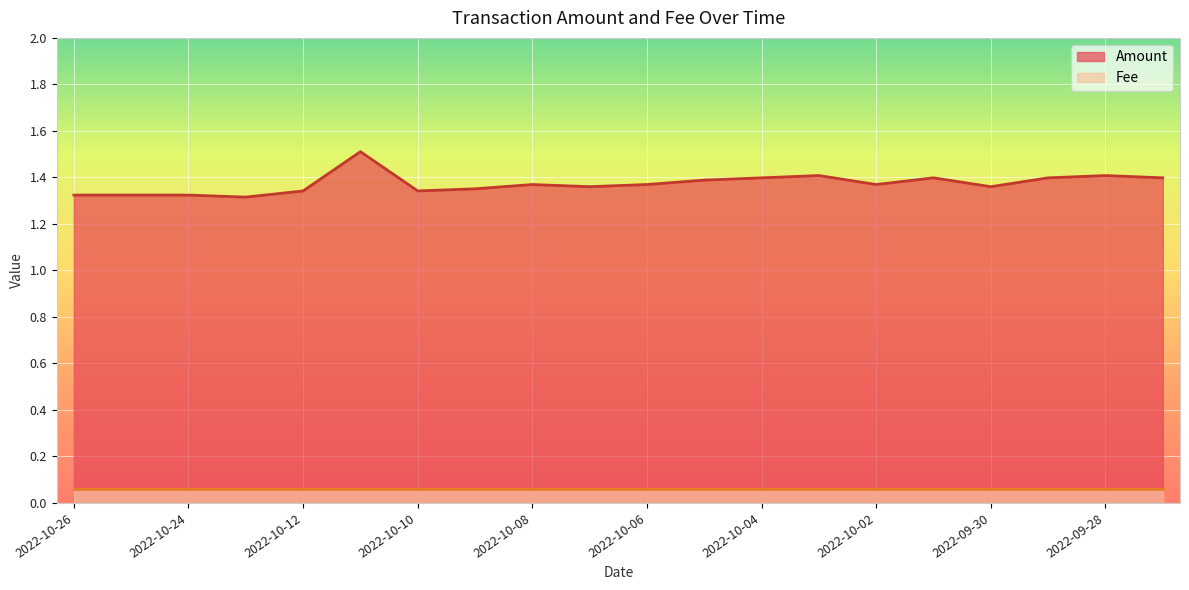

List the labels in order of value, largest first.

2022-10-11, 2022-10-03, 2022-09-28, 2022-10-04, 2022-10-01, 2022-09-17, 2022-09-29, 2022-10-05, 2022-10-08, 2022-10-06, 2022-10-02, 2022-10-07, 2022-09-30, 2022-10-09, 2022-10-12, 2022-10-10, 2022-10-26, 2022-10-25, 2022-10-24, 2022-10-23